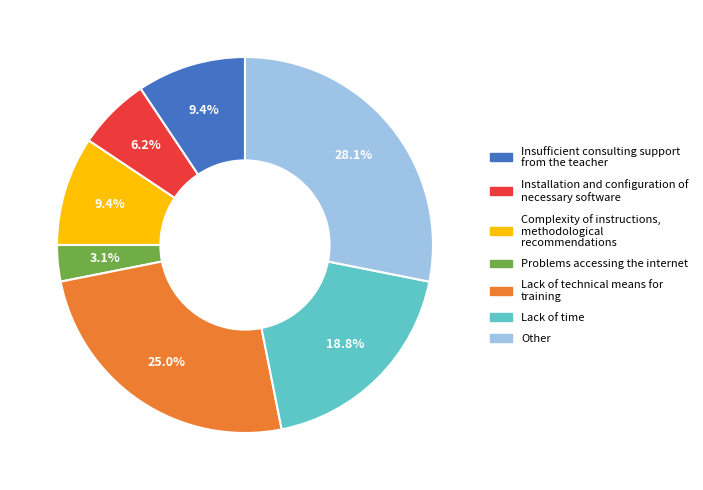

Combined, what portion of the pie is Complexity of instructions, methodological recommendations and Installation and configuration of necessary software?

15.6%